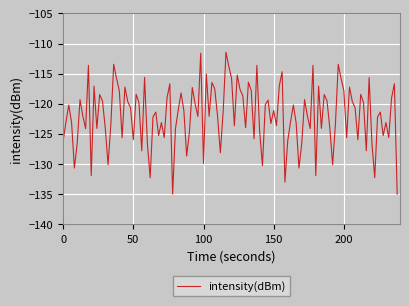

Count the number of categories in the chart.

120